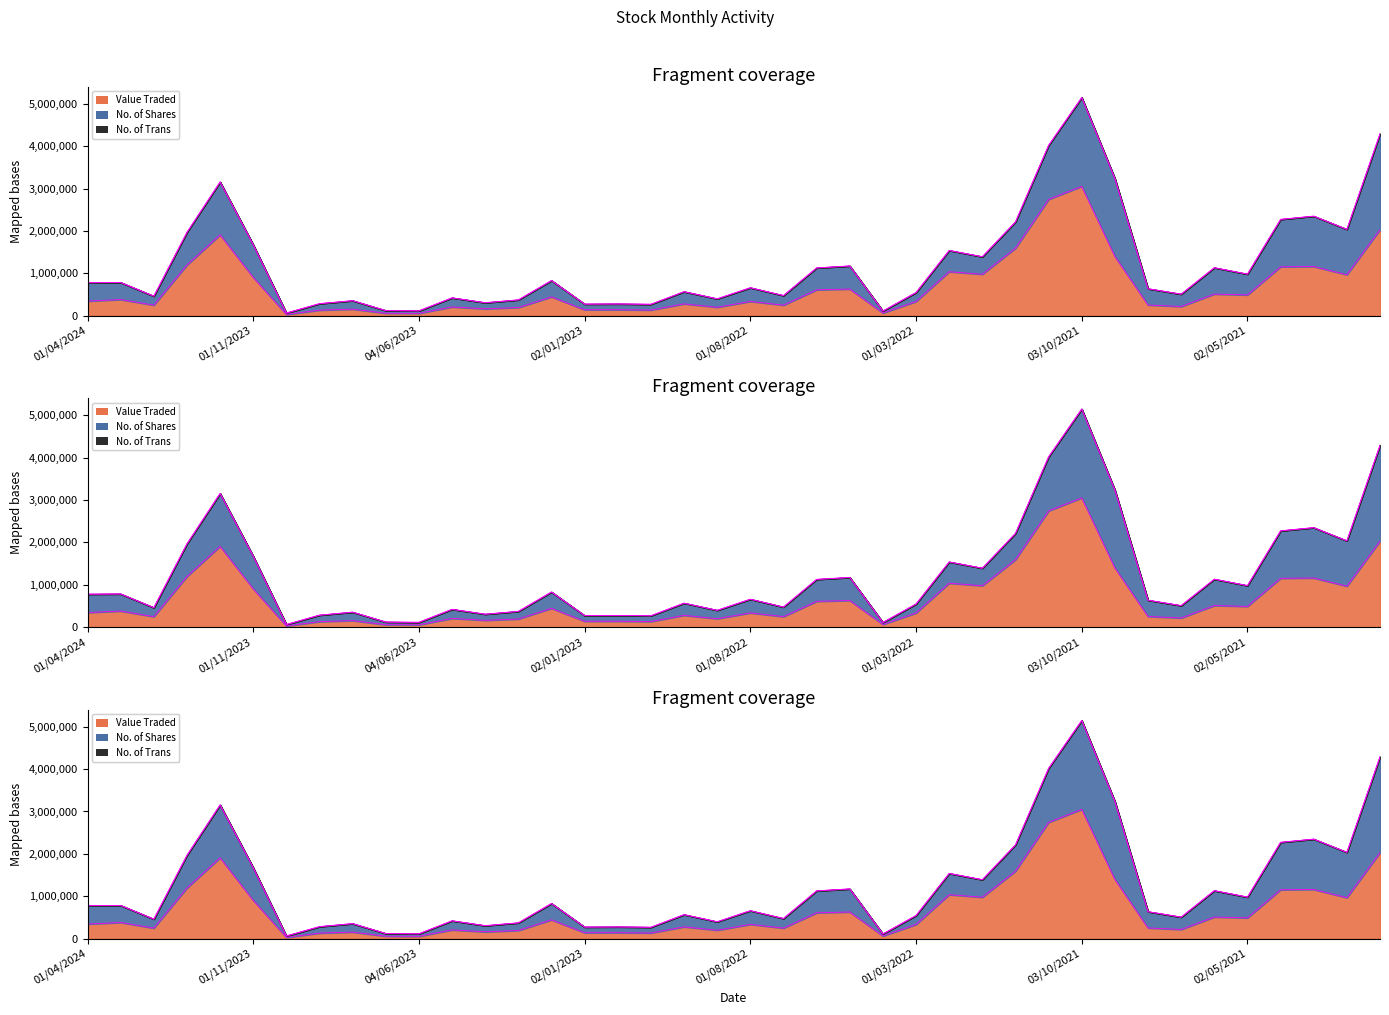

Where is Value Traded nearest to the value 1538534?

01/12/2021